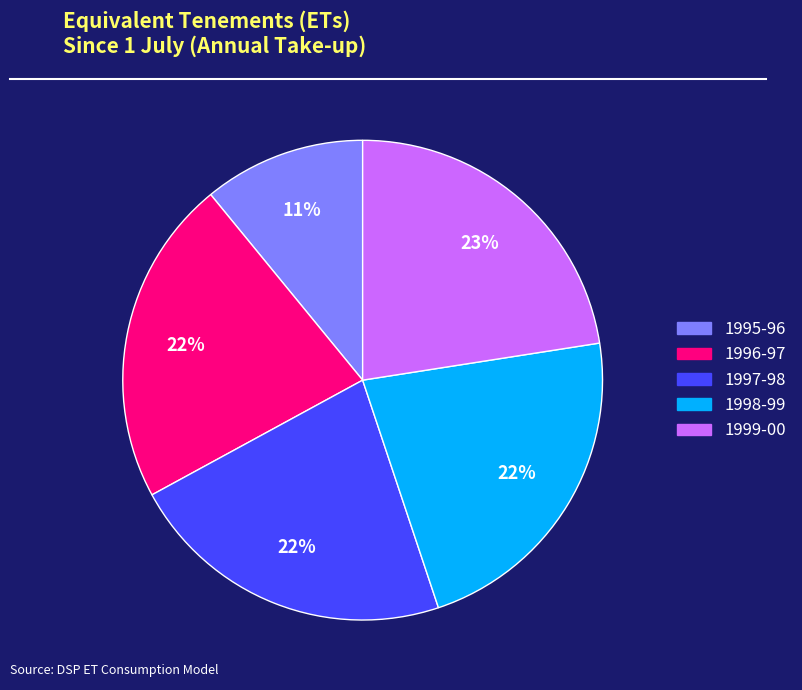

Is there any slice that represents more than half of the pie?

No